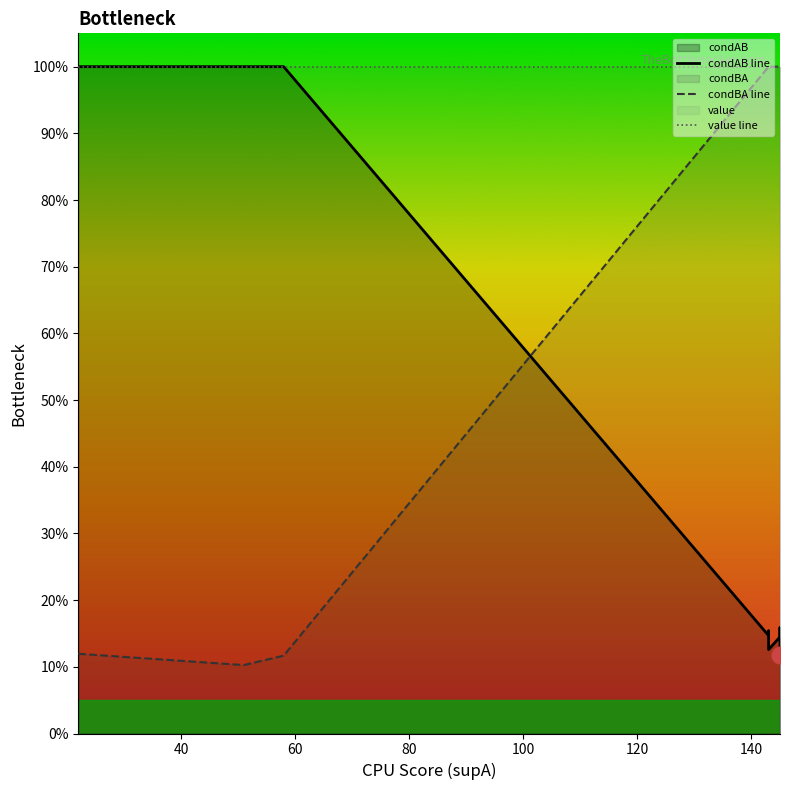

How many lines are shown in the chart?

3